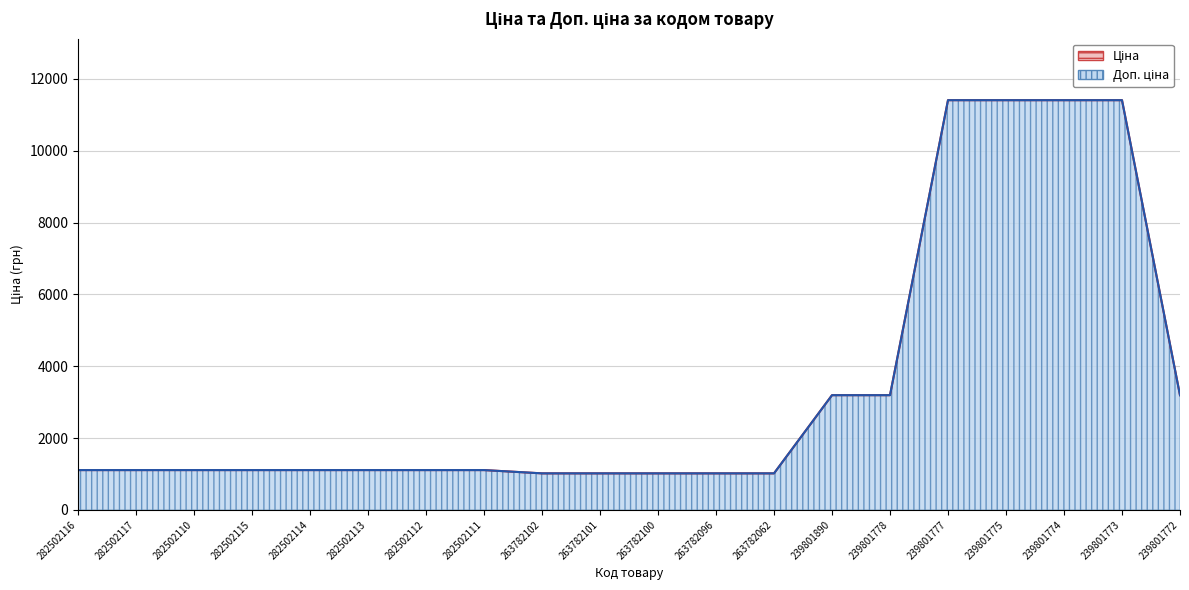

Read the value at 263782100.

1017.8